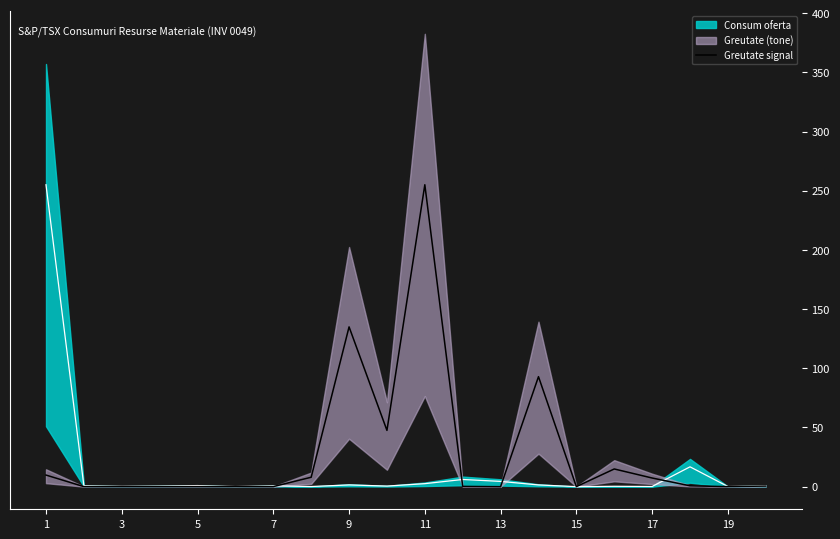

Does the chart have visible grid lines?

No